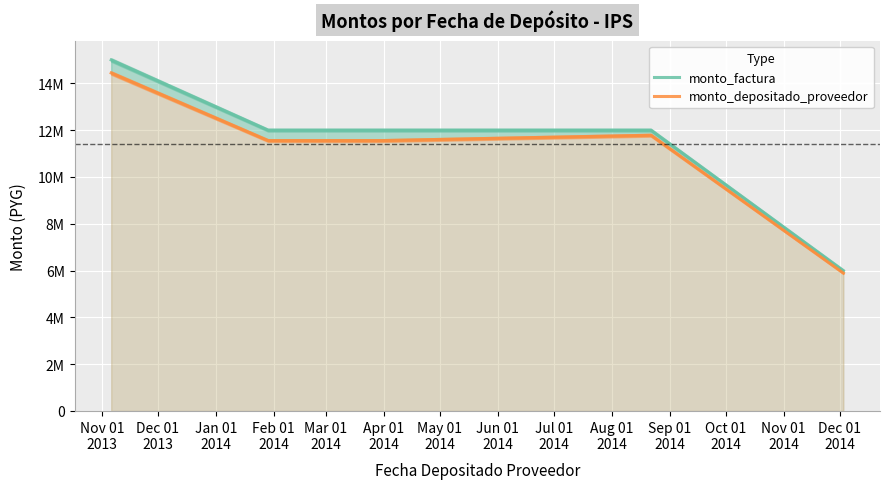

True or false: monto_factura and monto_depositado_proveedor intersect in this chart.

False